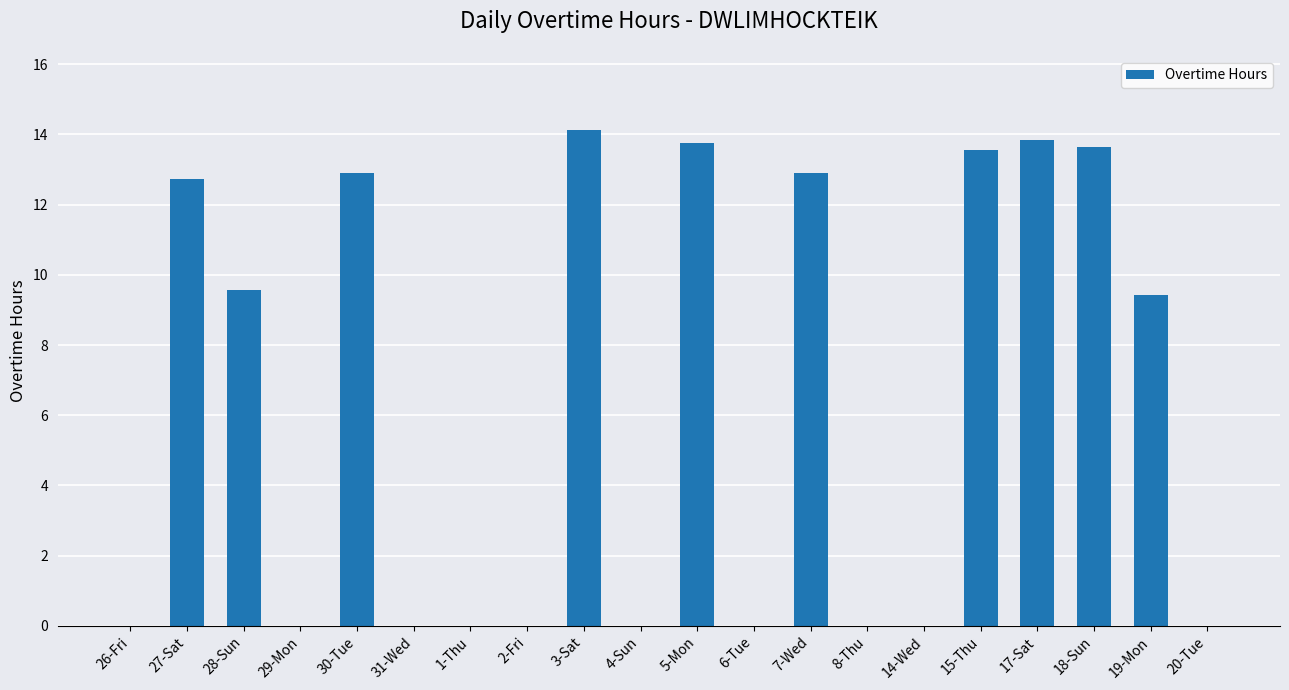

How many distinct data groups are displayed?

1